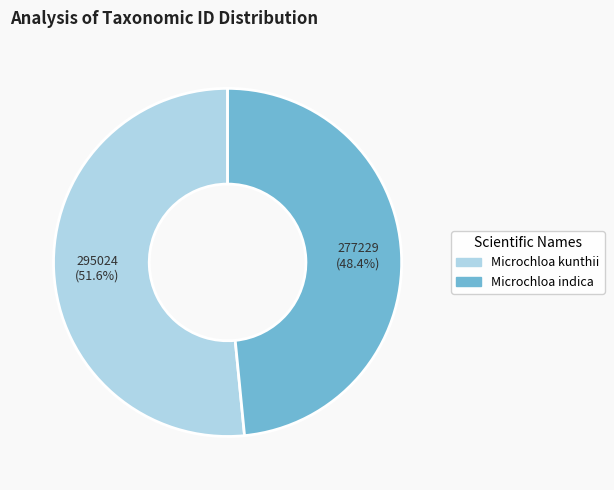

Which slice represents more than half of the pie?

Microchloa kunthii